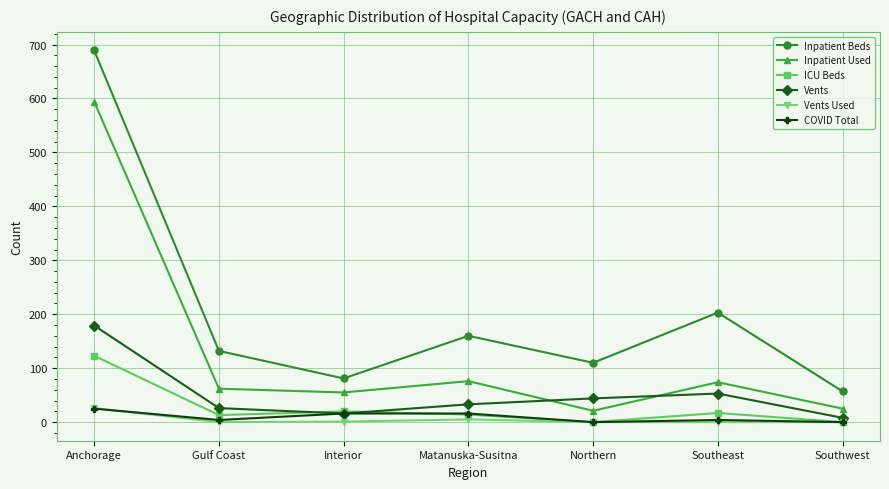

True or false: ICU Beds and Inpatient Beds intersect in this chart.

False